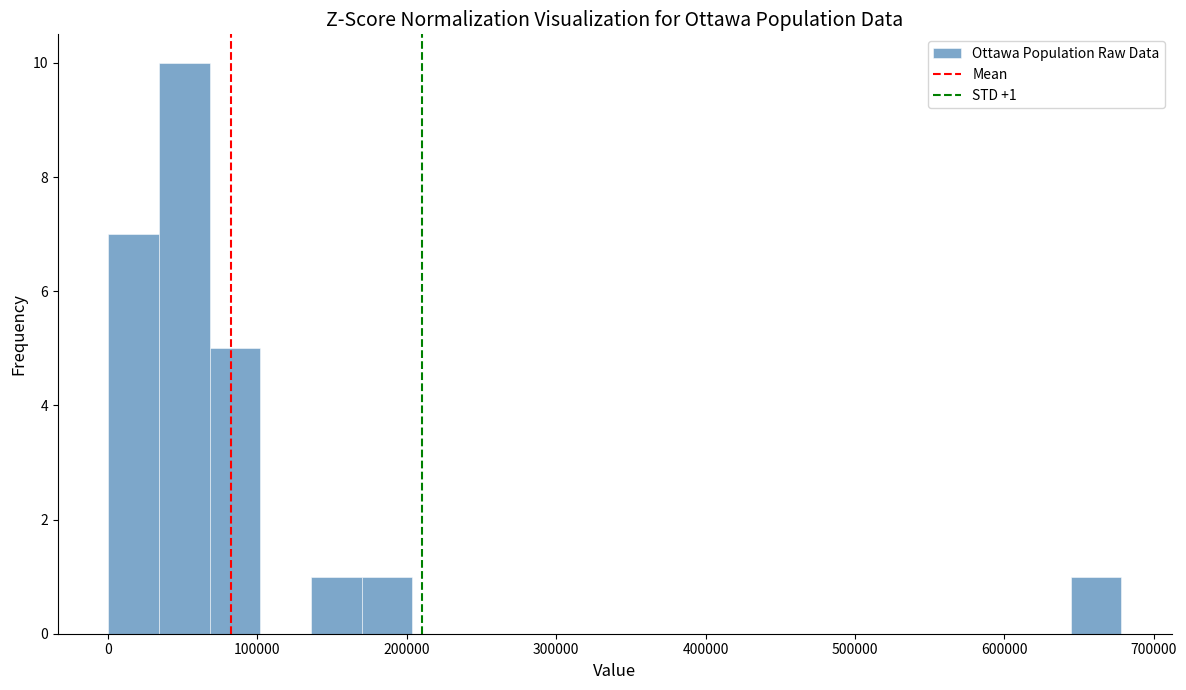

Read against the x-axis, roughly where is the centre of the tallest bar?

50000